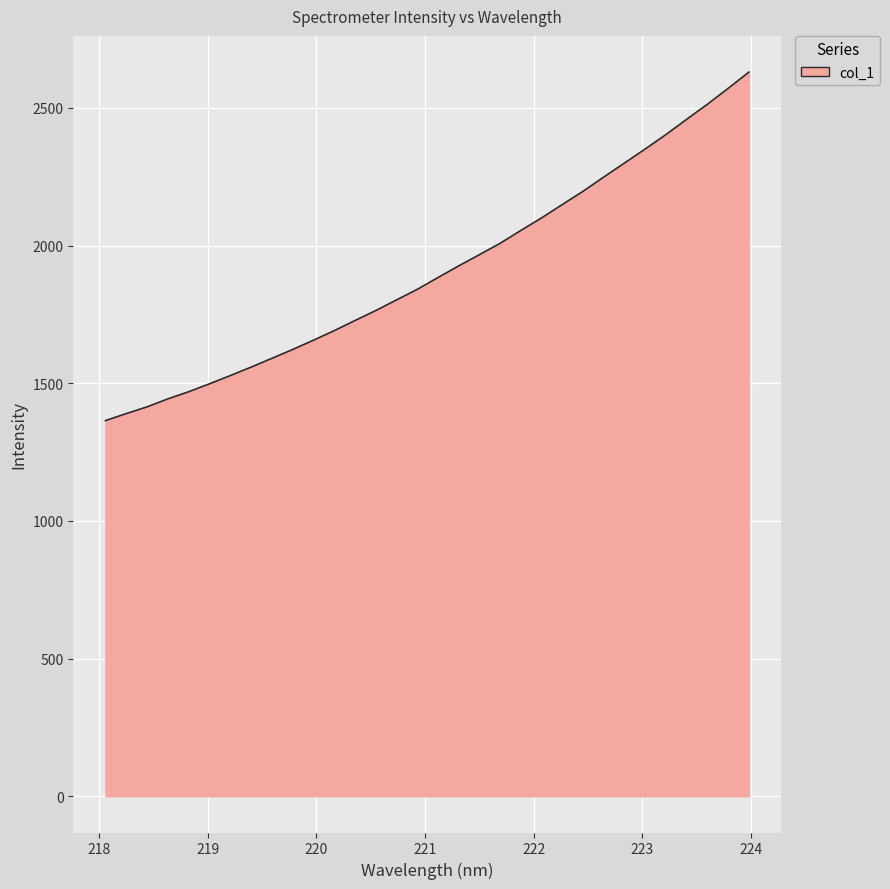

What is the difference between the maximum and minimum values?

1265.7